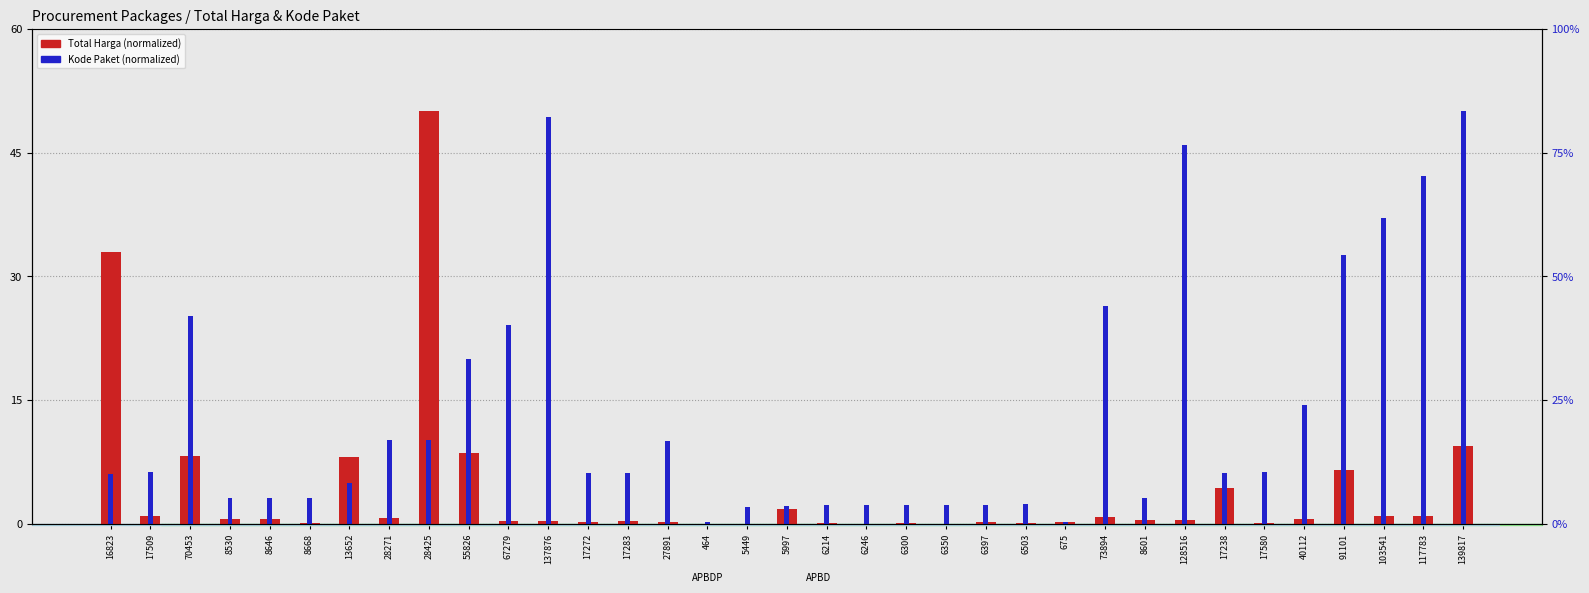

Are the bars grouped side by side (vs. stacked)?

Yes